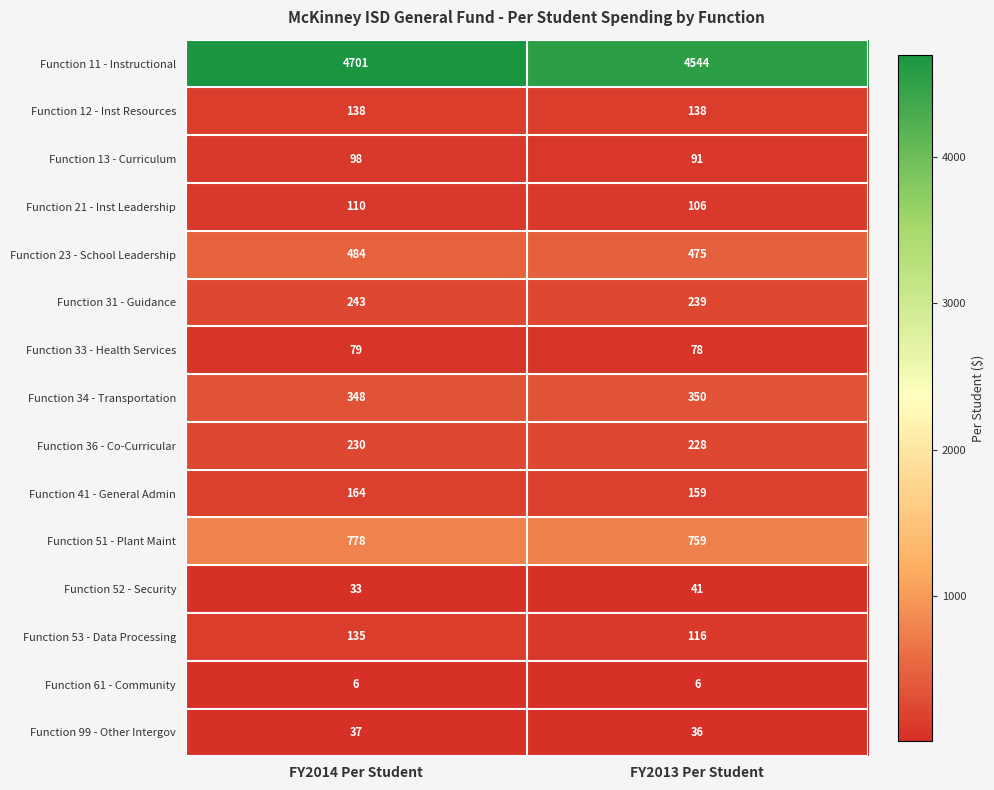

What is the total value across all series at FY2014 Per Student?

7584